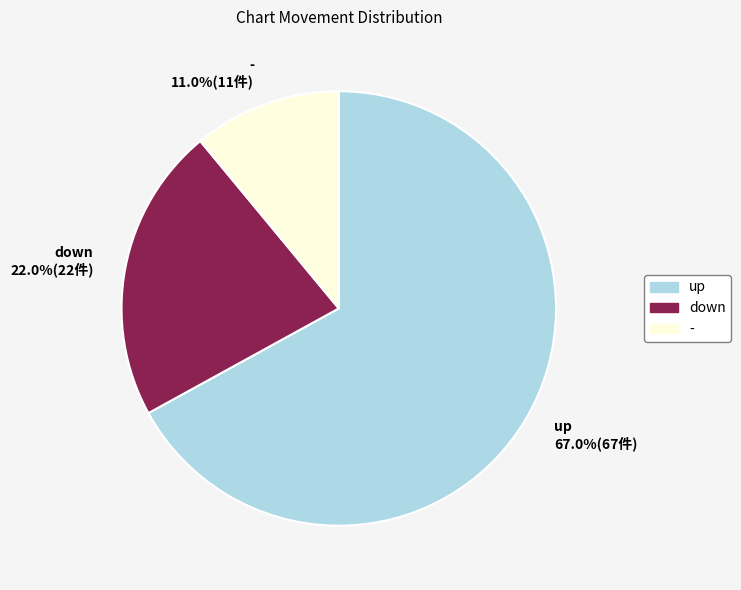

To the nearest percent, what is the combined percentage of up and down?

89%